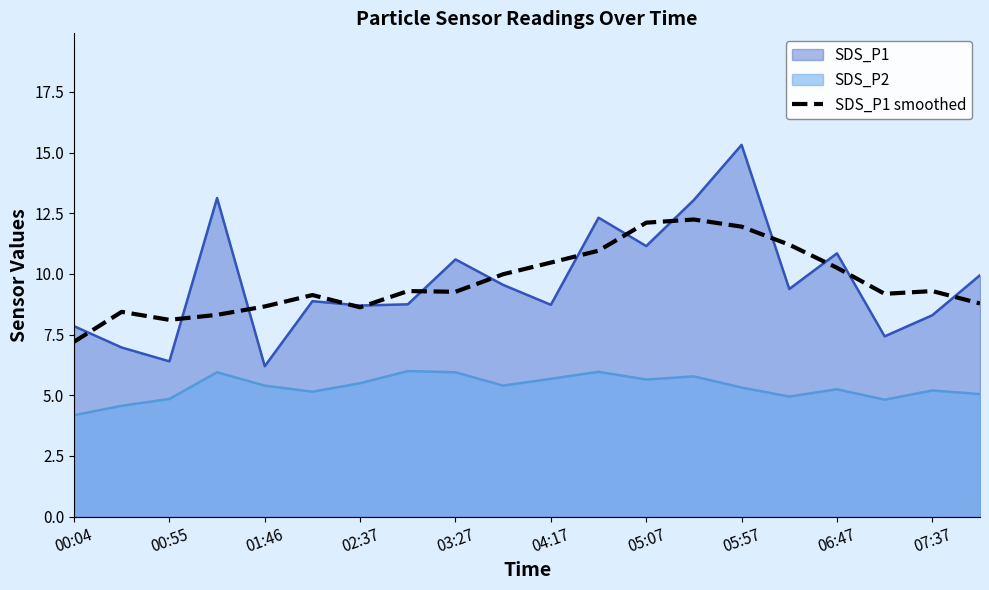

What is the spread (max minus min) of values at 00:04?

3.7